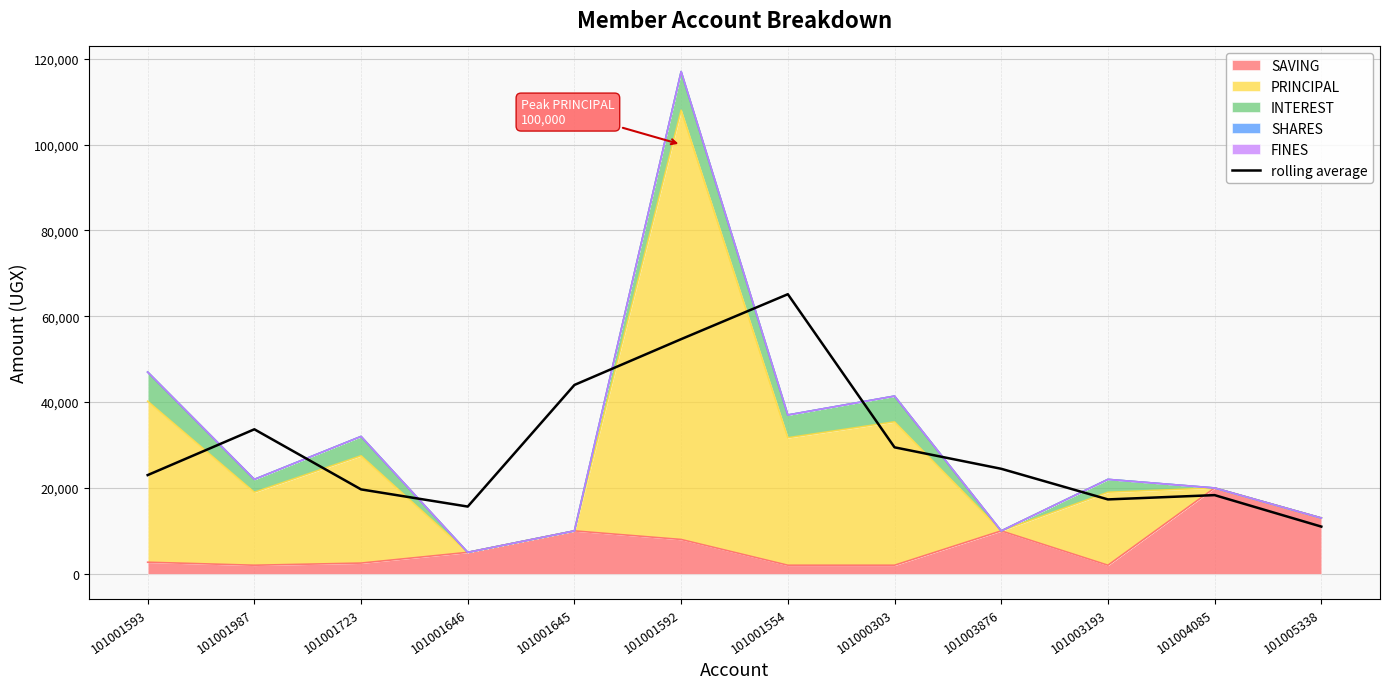

Does the chart have visible grid lines?

Yes